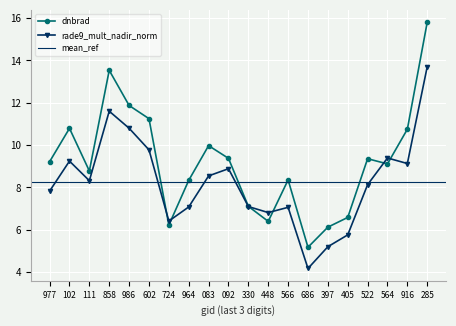

What is the lowest value of the dnbrad series?

5.2